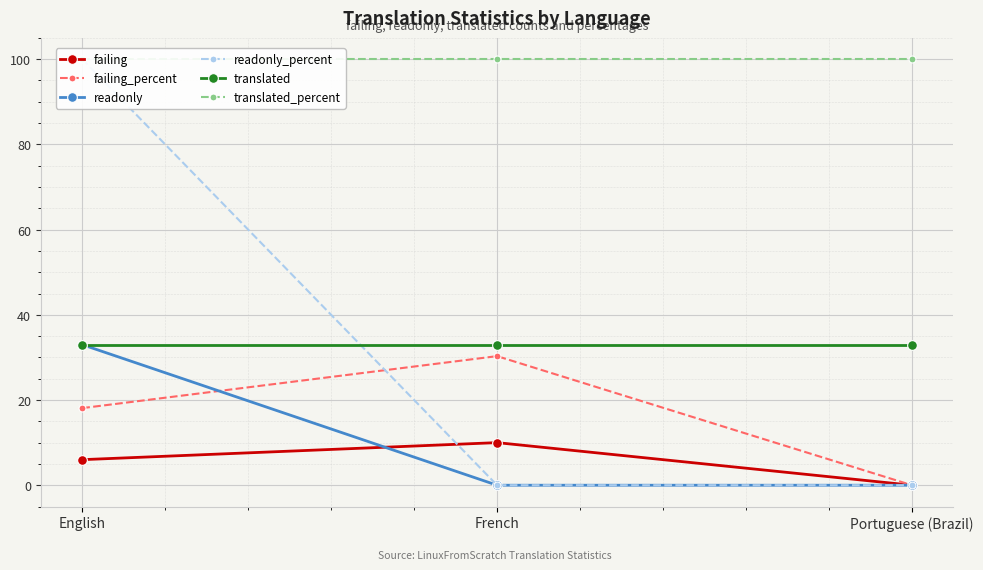

Which label corresponds to the smallest value in the chart?

Portuguese (Brazil)